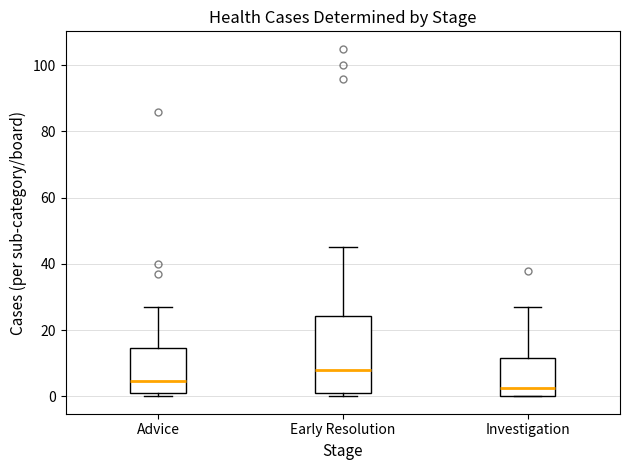

Reading left to right, transcribe this box plot: for each box, give where its median line is, the range the box spans, and where its two whiskers end, as read against the y-axis. The values are not printed on the chart, so give them approximately, as read against the axis.

Advice: median 4, box 2 to 14, whiskers 0 to 28
Early Resolution: median 8, box 2 to 24, whiskers 0 to 46
Investigation: median 2, box 0 to 12, whiskers 0 to 28